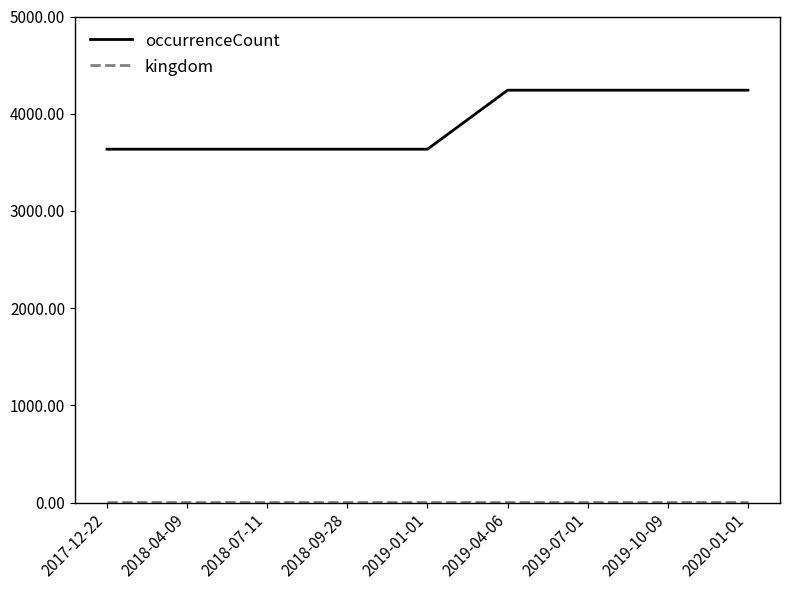

Which series has the largest range (max minus min)?

occurrenceCount